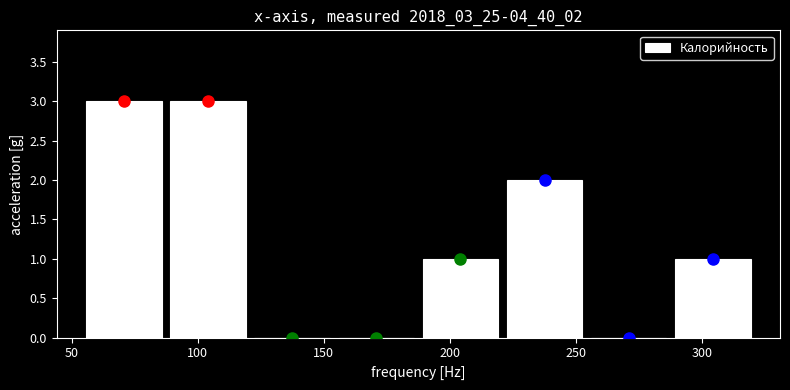

Reading left to right, list every bar in this chart as the range it spans on the x-axis followed by its height. Neither the bar edges nor the heights are printed on the chart, so give them approximately, as read against the axes.

55 to 85: 3
85 to 120: 3
120 to 155: 0
155 to 190: 0
190 to 220: 1
220 to 255: 2
255 to 290: 0
290 to 320: 1